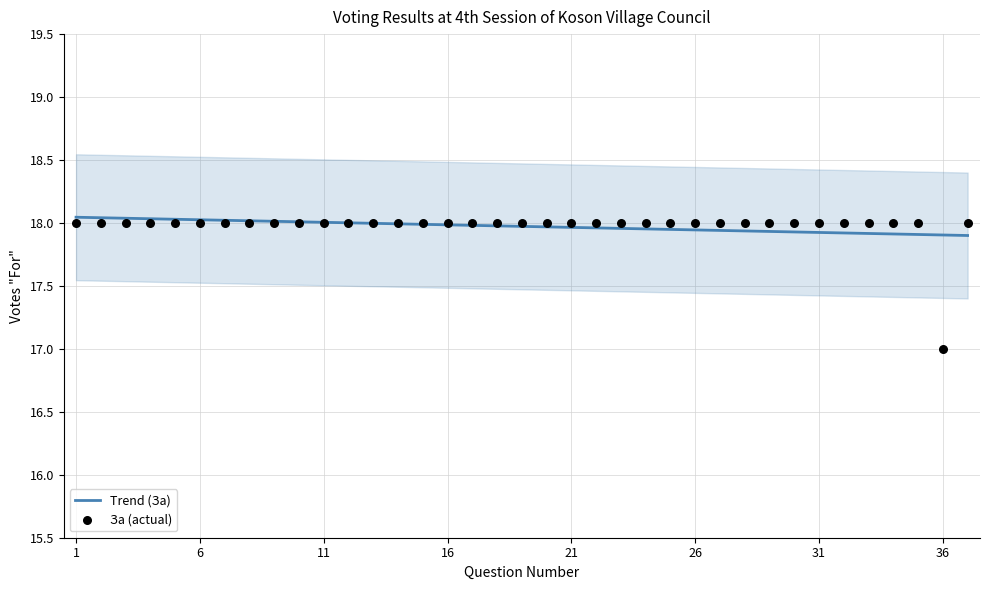

Which series has the widest spread of Y values?

За (actual)